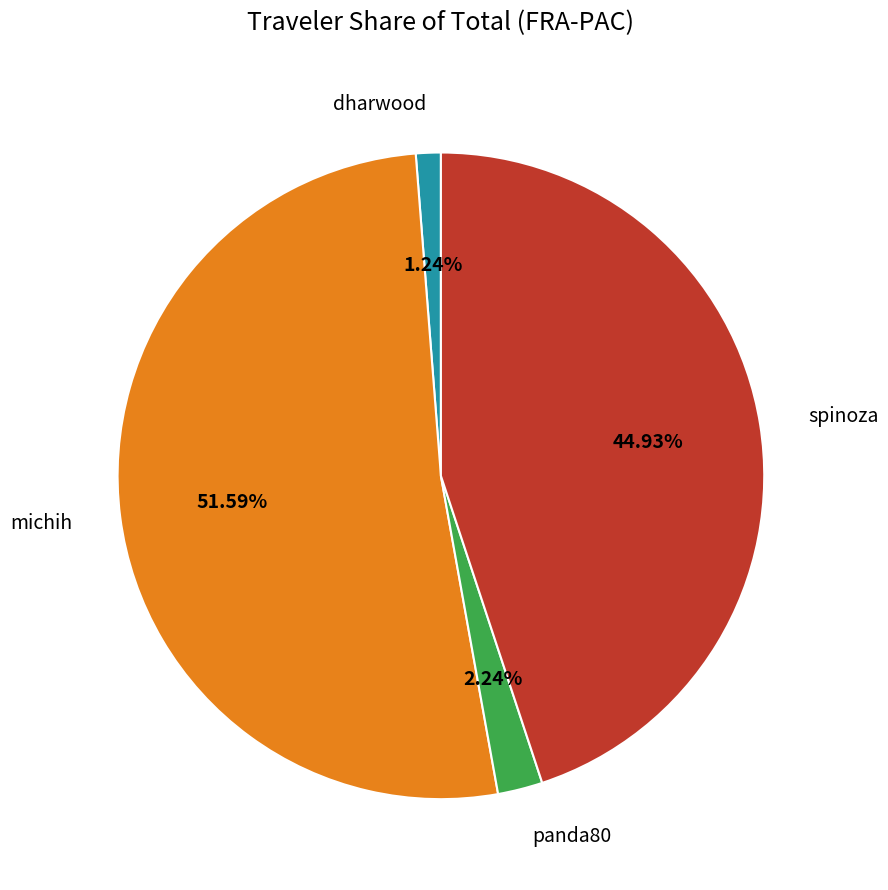

Count the number of slices in the pie.

4